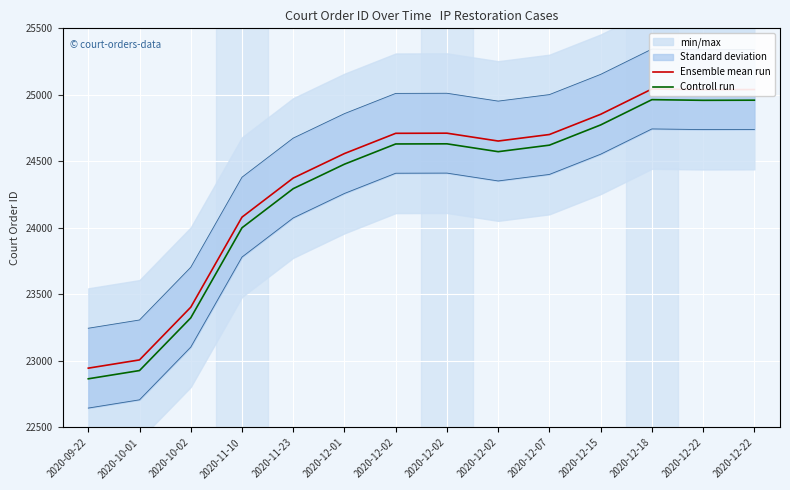

What is the value of the Ensemble mean run point at the 2nd from the left?

23008